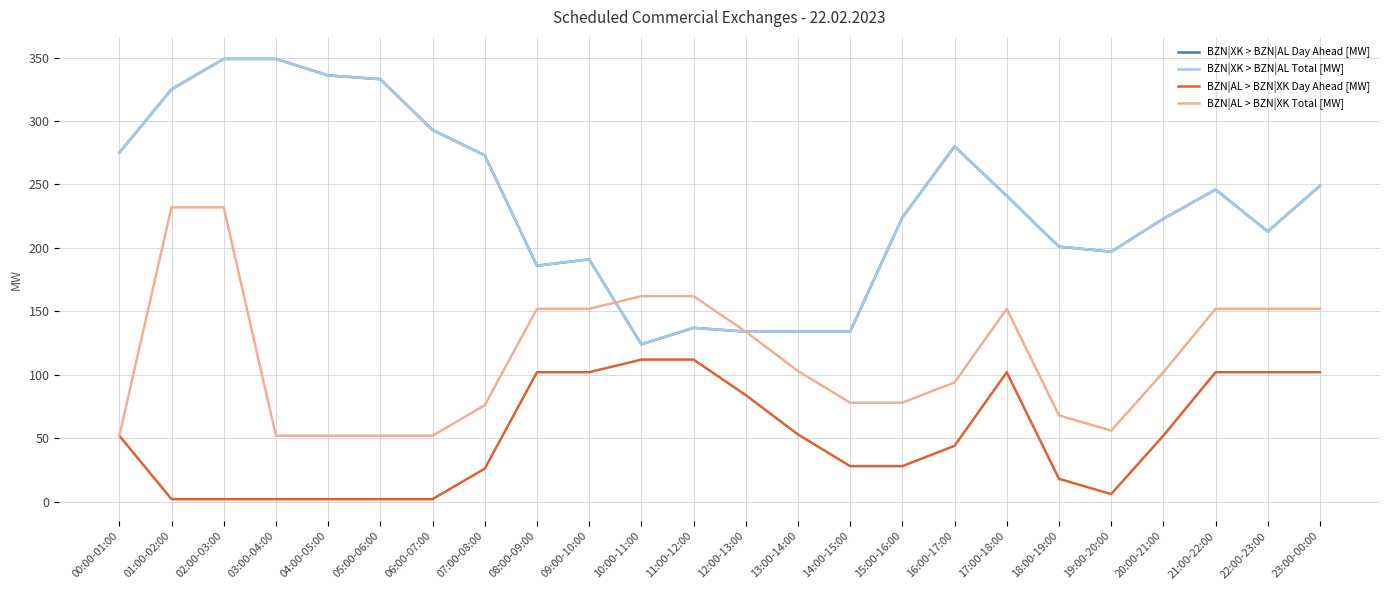

Does the chart display data point markers on the line(s)?

No